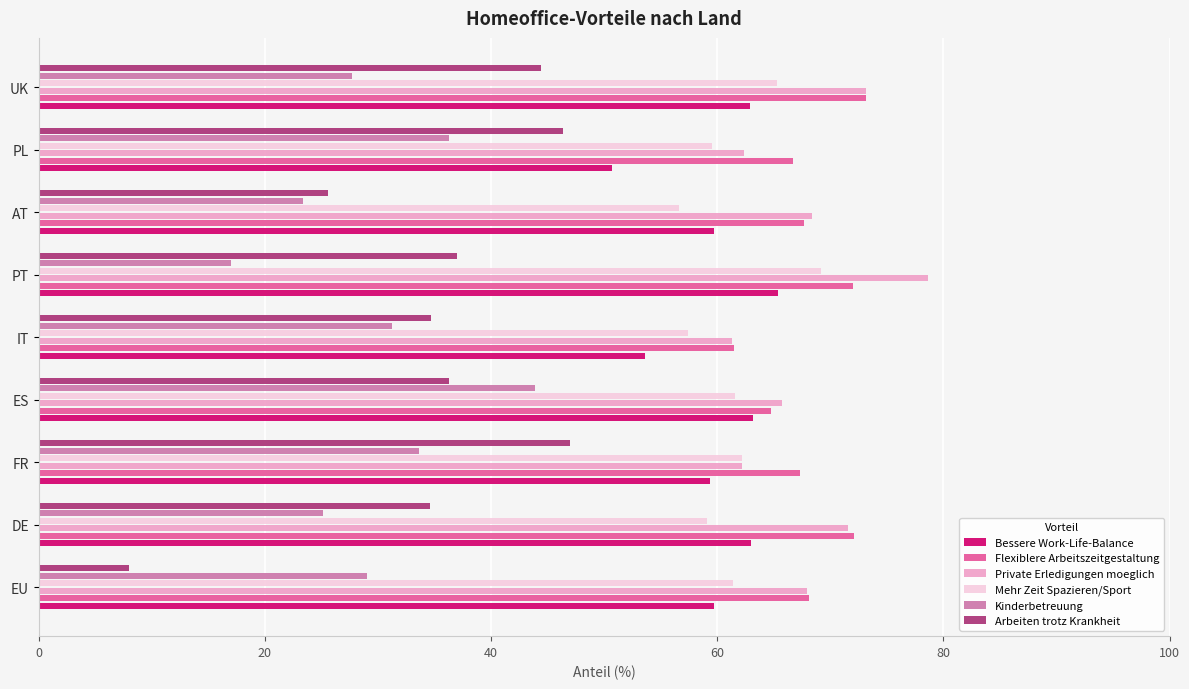

Read the Kinderbetreuung value at IT.

31.2